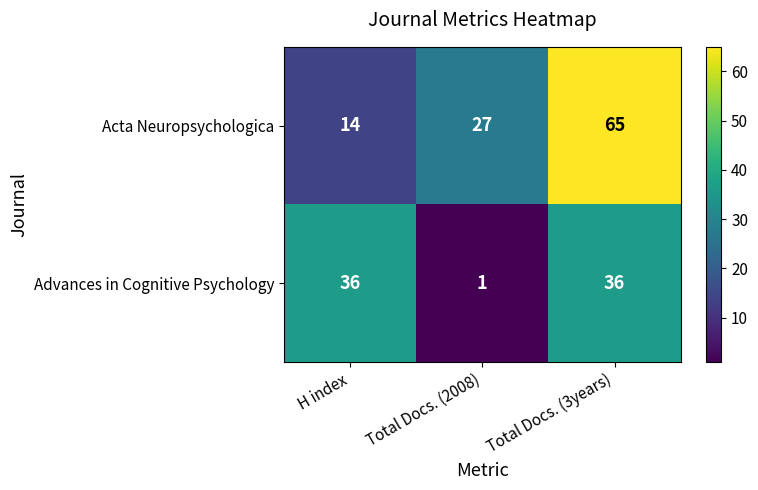

The Acta Neuropsychologica series shows 65 at Total Docs. (3years). True or false?

True